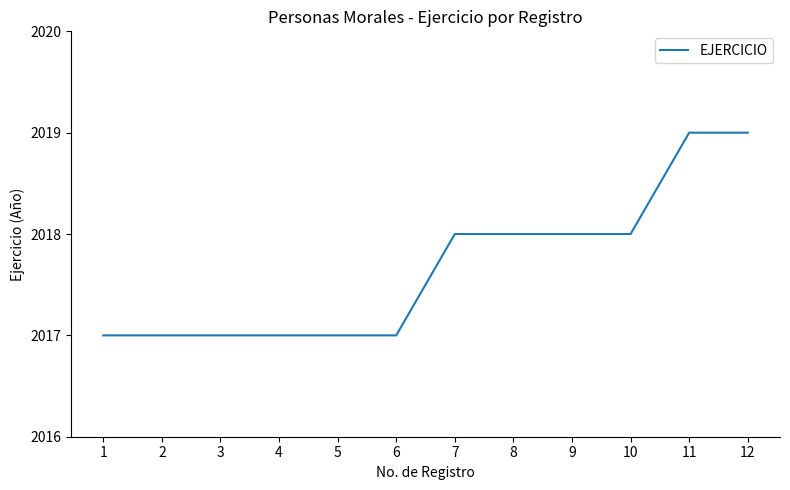

What is the maximum value shown in the chart?

2019